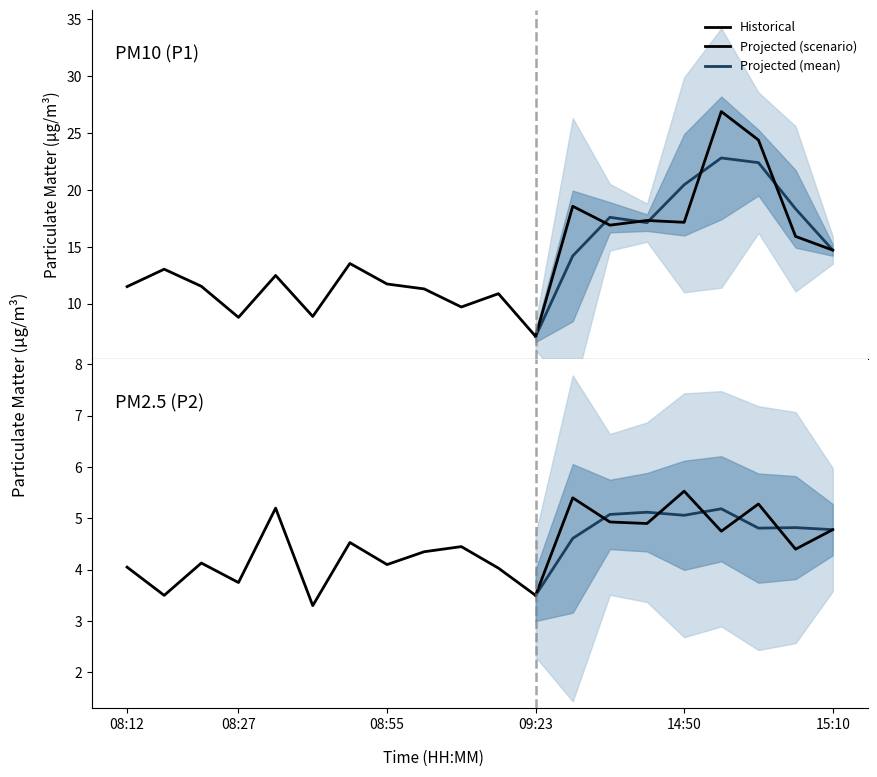

The value of P1 at 14:45 is 28.6. True or false?

False